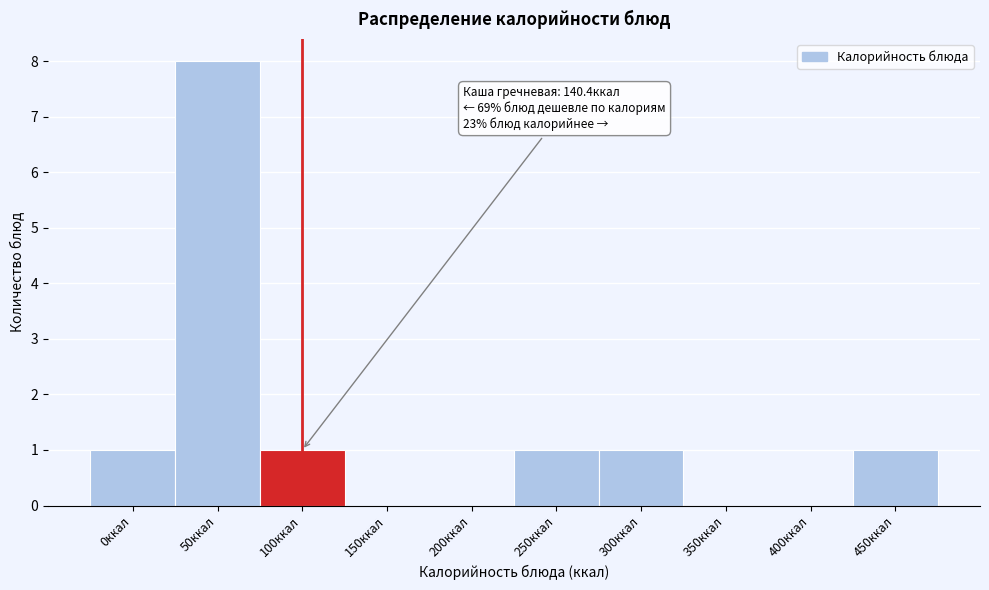

Reading left to right, what are all the values shown in this chart?

0ккал=1	50ккал=8	100ккал=1	150ккал=0	200ккал=0	250ккал=1	300ккал=1	350ккал=0	400ккал=0	450ккал=1